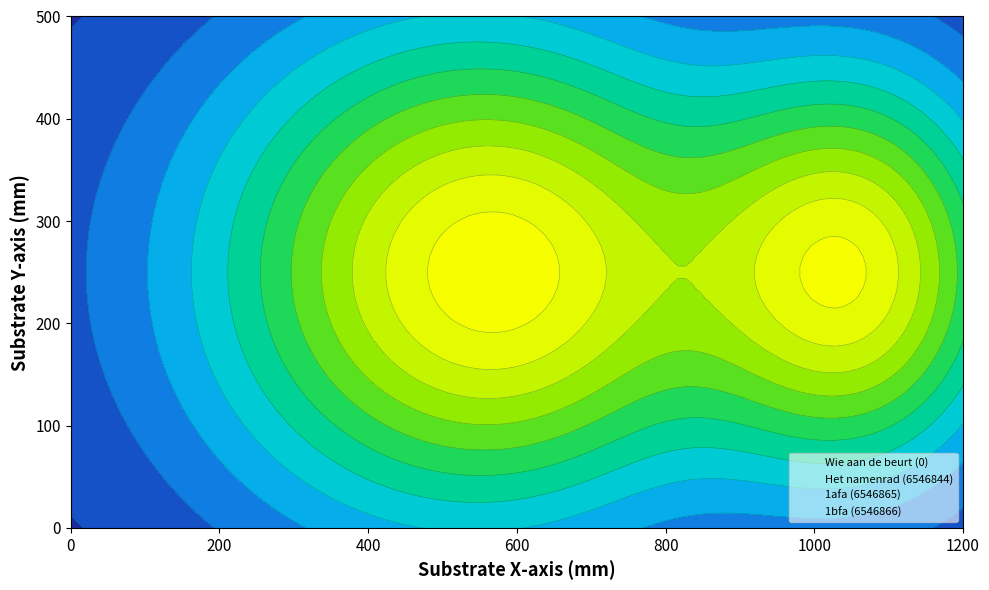

Reading left to right, list all the values displayed in this chart.

Wie aan de beurt=0	Het namenrad=6546844	1afa=6546865	1bfa=6546866